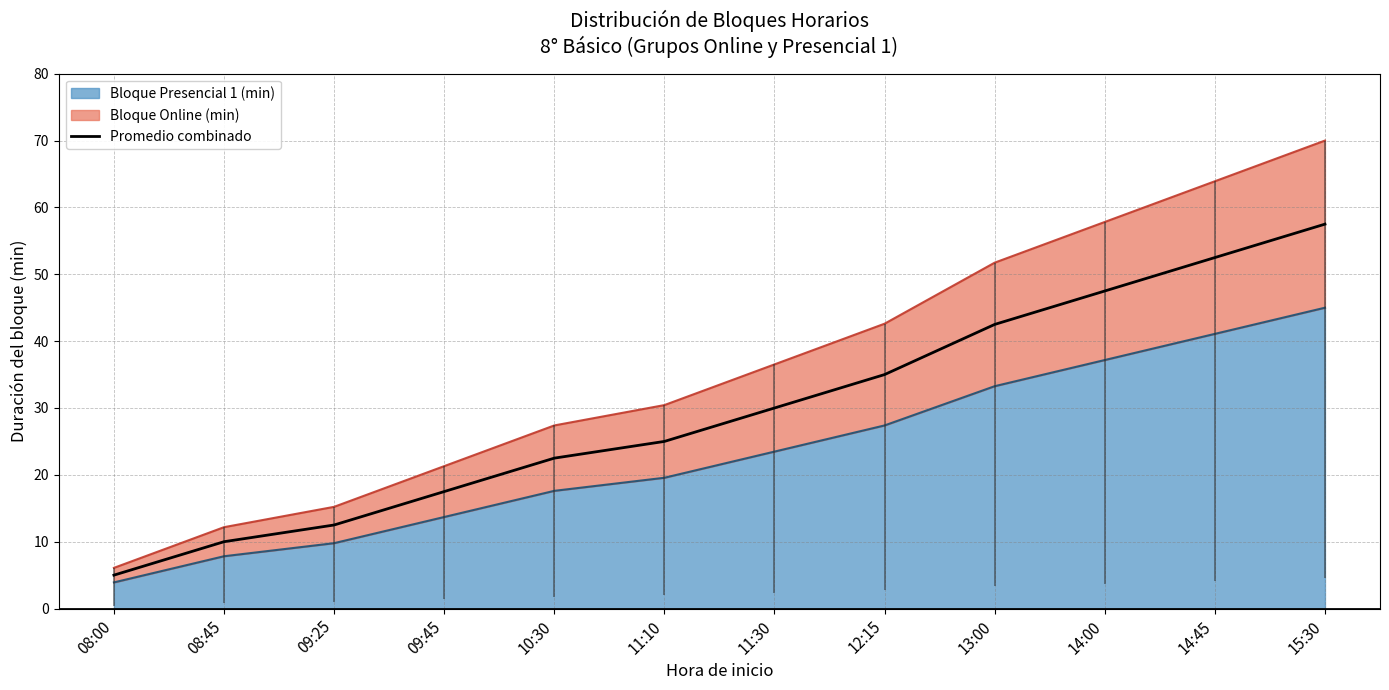

What position from the right is 14:45?

2